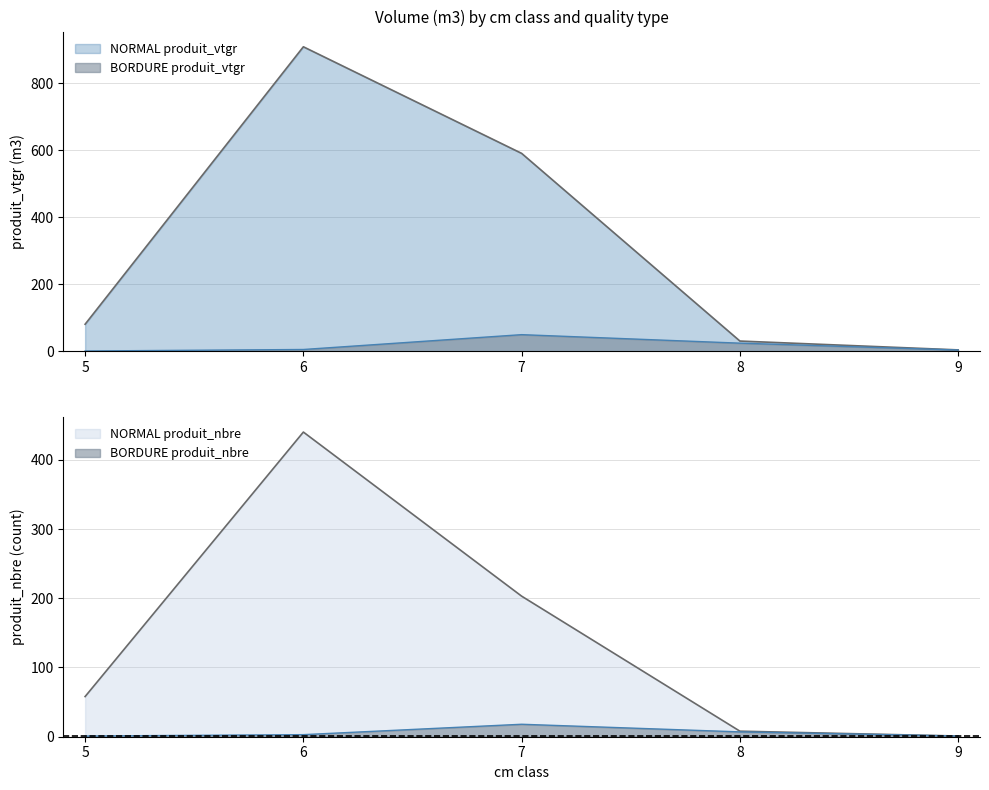

How many data points in BORDURE produit_vtgr are less than 5?

2